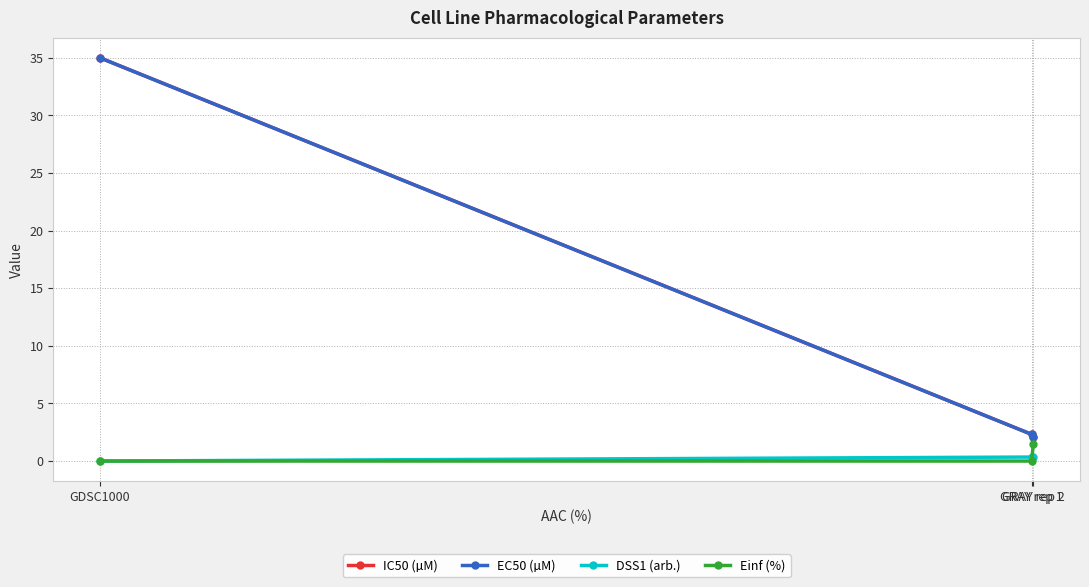

What position from the right is GDSC1000?

3